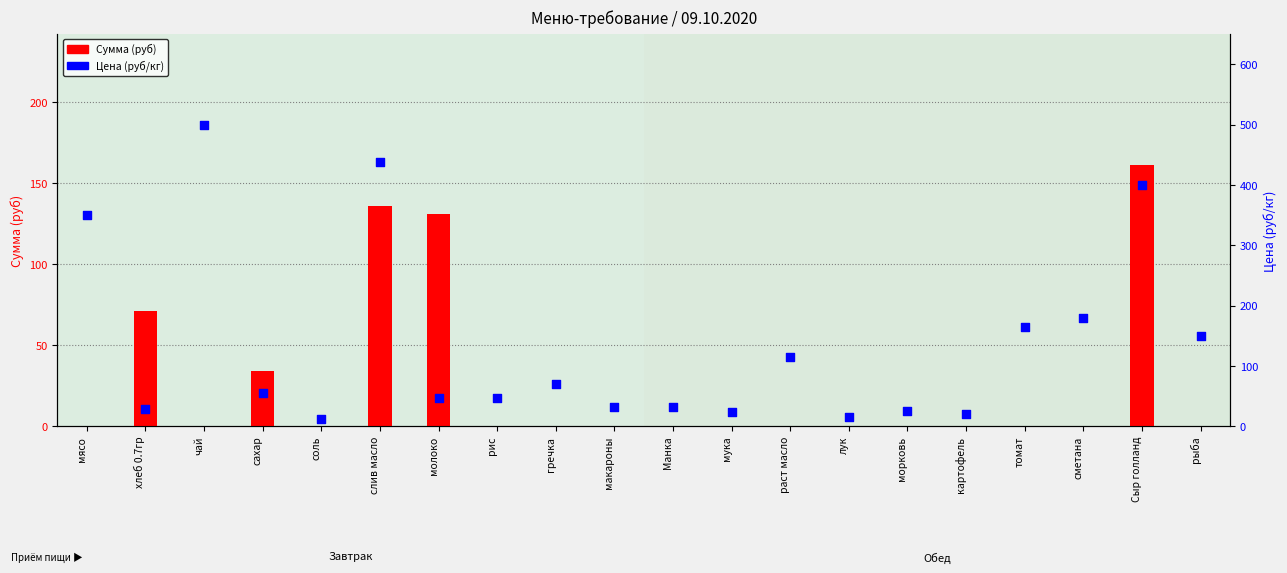

Which series reaches the minimum Y coordinate?

Сумма (руб)